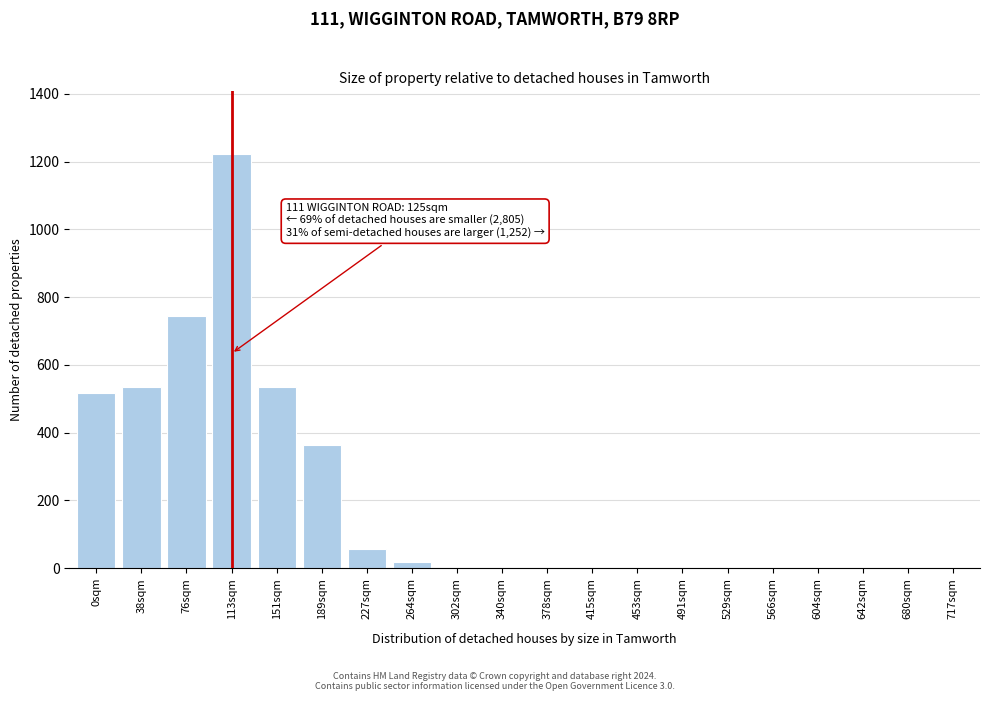

Reading left to right, transcribe all the data shown in this chart.

0sqm=516	38sqm=535	76sqm=746	113sqm=1224	151sqm=535	189sqm=363	227sqm=57	264sqm=19	302sqm=0	340sqm=0	378sqm=0	415sqm=0	453sqm=0	491sqm=0	529sqm=0	566sqm=0	604sqm=0	642sqm=0	680sqm=0	717sqm=0